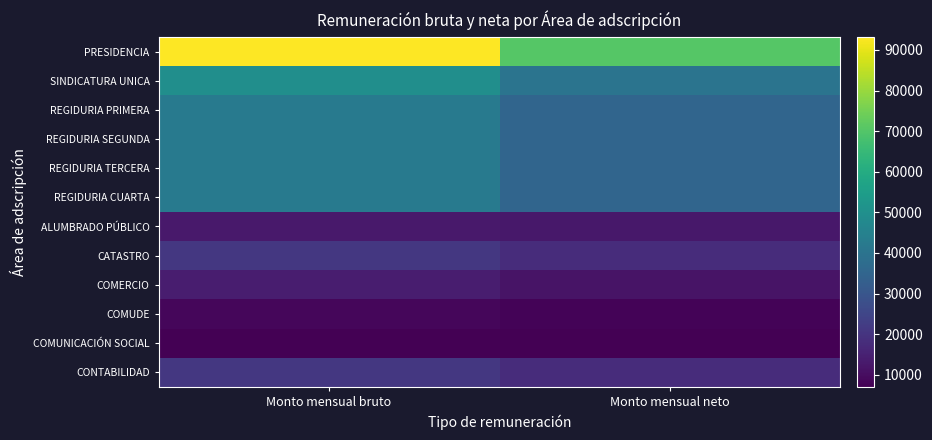

Reading left to right, what are all the values shown in this chart?

PRESIDENCIA: Monto mensual bruto=93199.9	Monto mensual neto=70400.0
SINDICATURA UNICA: Monto mensual bruto=49485.1	Monto mensual neto=40000.0
REGIDURIA PRIMERA: Monto mensual bruto=42523.7	Monto mensual neto=35000.0
REGIDURIA SEGUNDA: Monto mensual bruto=42523.7	Monto mensual neto=35000.0
REGIDURIA TERCERA: Monto mensual bruto=42523.7	Monto mensual neto=35000.0
REGIDURIA CUARTA: Monto mensual bruto=42523.7	Monto mensual neto=35000.0
ALUMBRADO PÚBLICO: Monto mensual bruto=12841.8	Monto mensual neto=12461.8
CATASTRO: Monto mensual bruto=21055.6	Monto mensual neto=18000.1
COMERCIO: Monto mensual bruto=14034.6	Monto mensual neto=11667.2
COMUDE: Monto mensual bruto=8669.1	Monto mensual neto=8000.0
COMUNICACIÓN SOCIAL: Monto mensual bruto=7302.7	Monto mensual neto=7000.0
CONTABILIDAD: Monto mensual bruto=21055.6	Monto mensual neto=18000.0